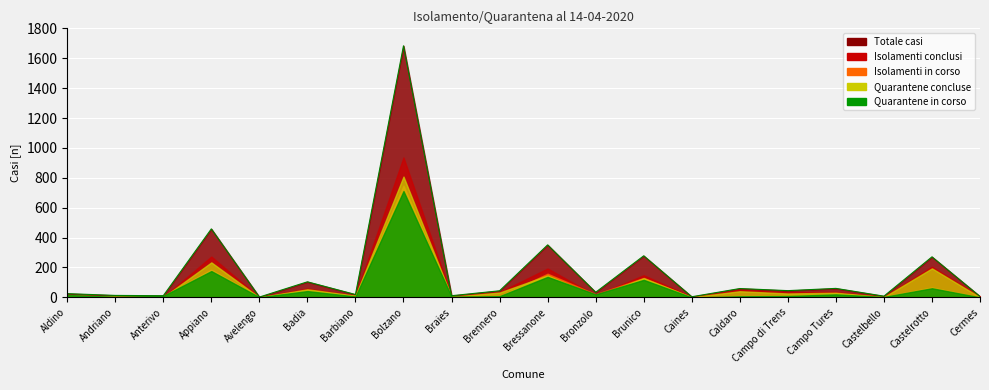

Is it true that Quarantene concluse equals 6 at Andriano?

True